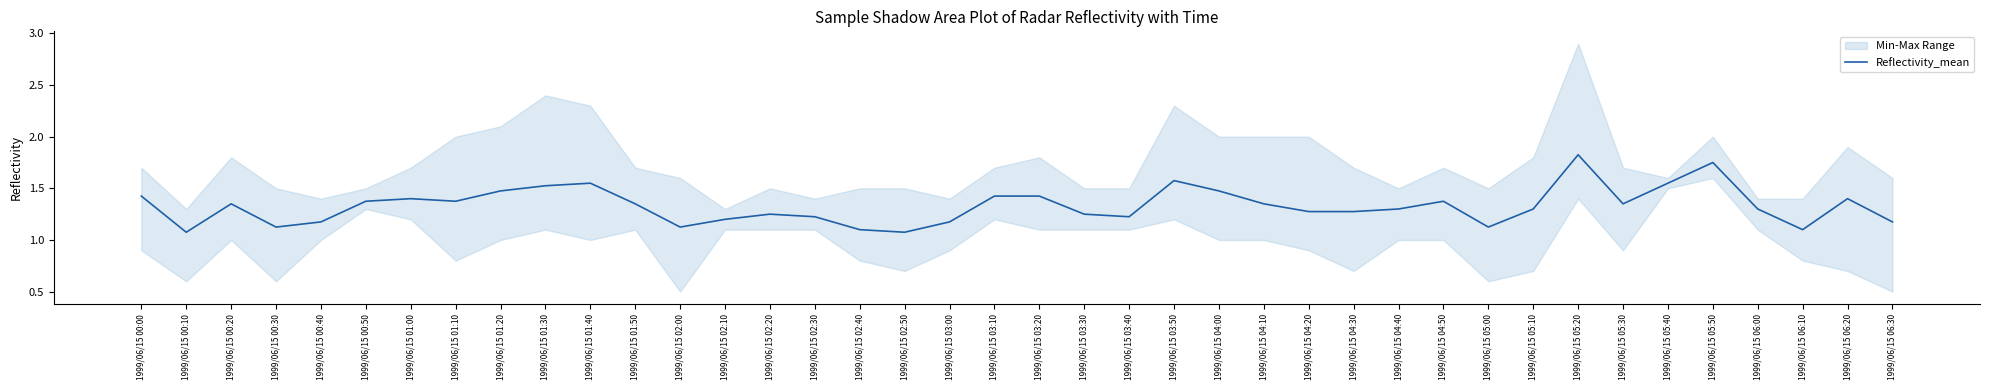

The value at 1999/06/15 06:10 is 1.4. True or false?

False